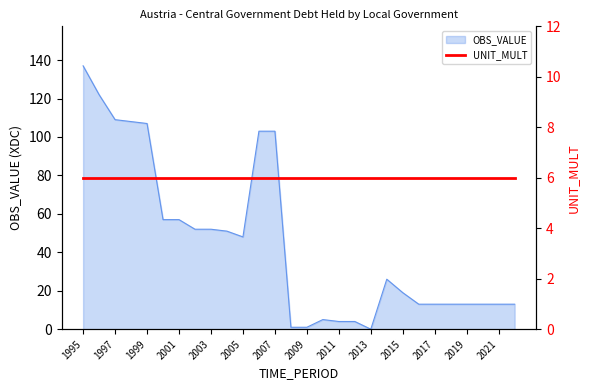

What is the sum of all values?

1257